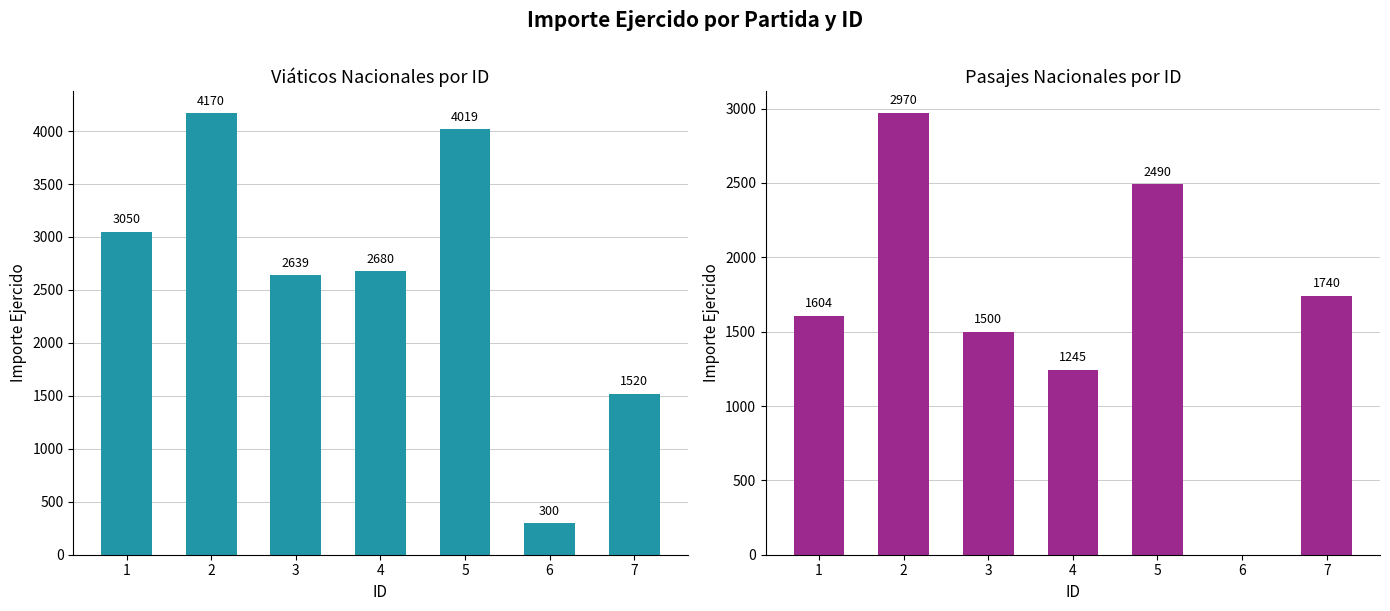

At 2, list the series in order from largest to smallest.

VIATICOS NACIONALES, PASAJES NACIONALES